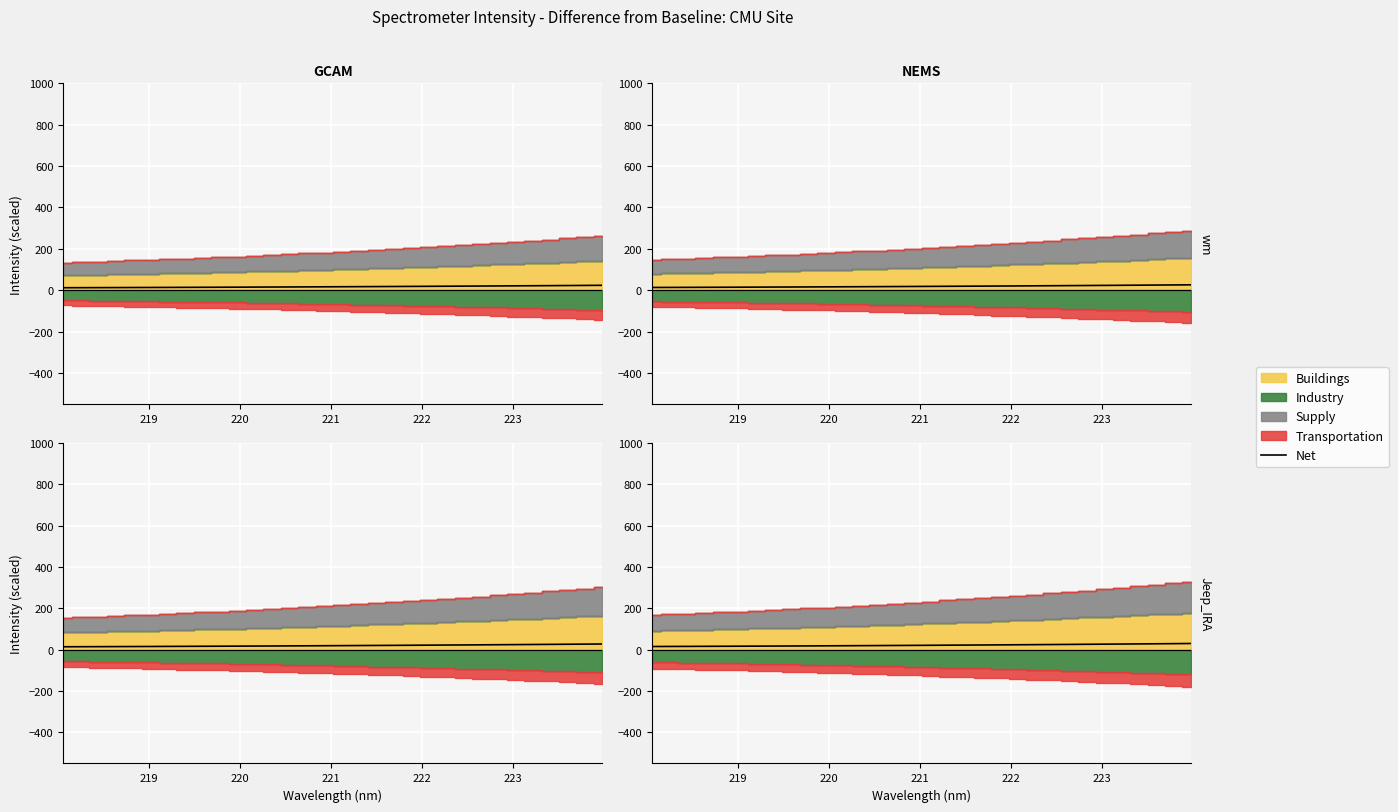

What is the difference between the maximum and minimum values?

14.6